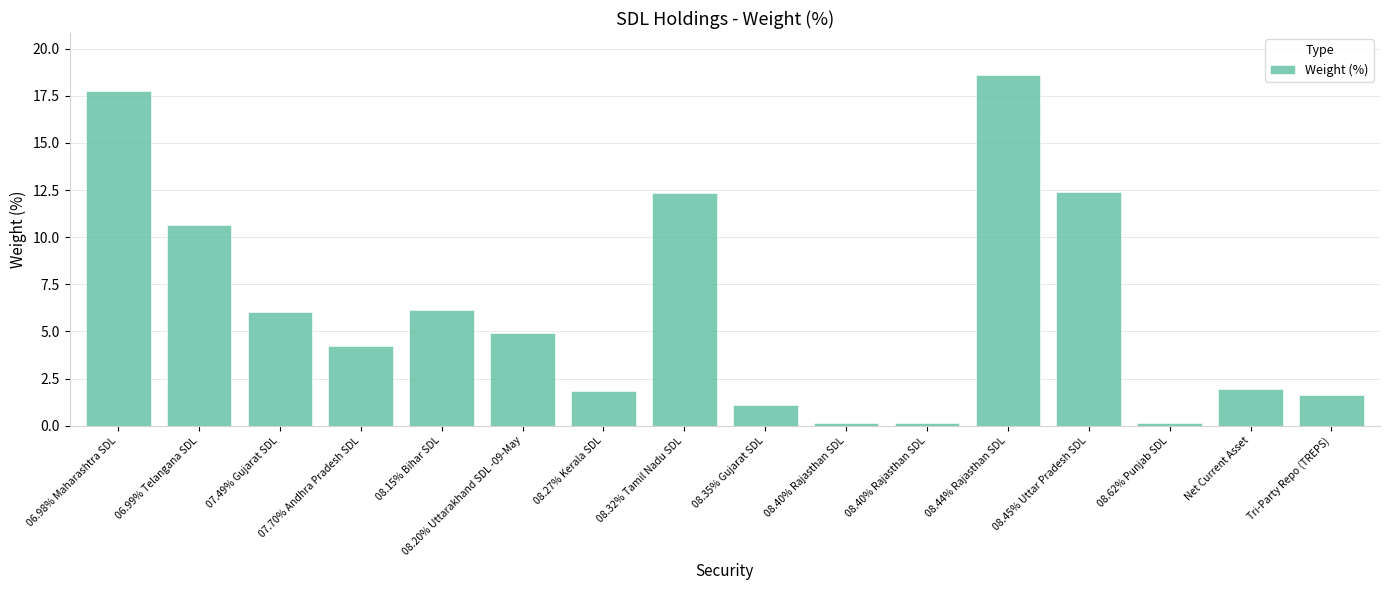

What is the label of the 2nd bar from the left?

06.99% Telangana SDL